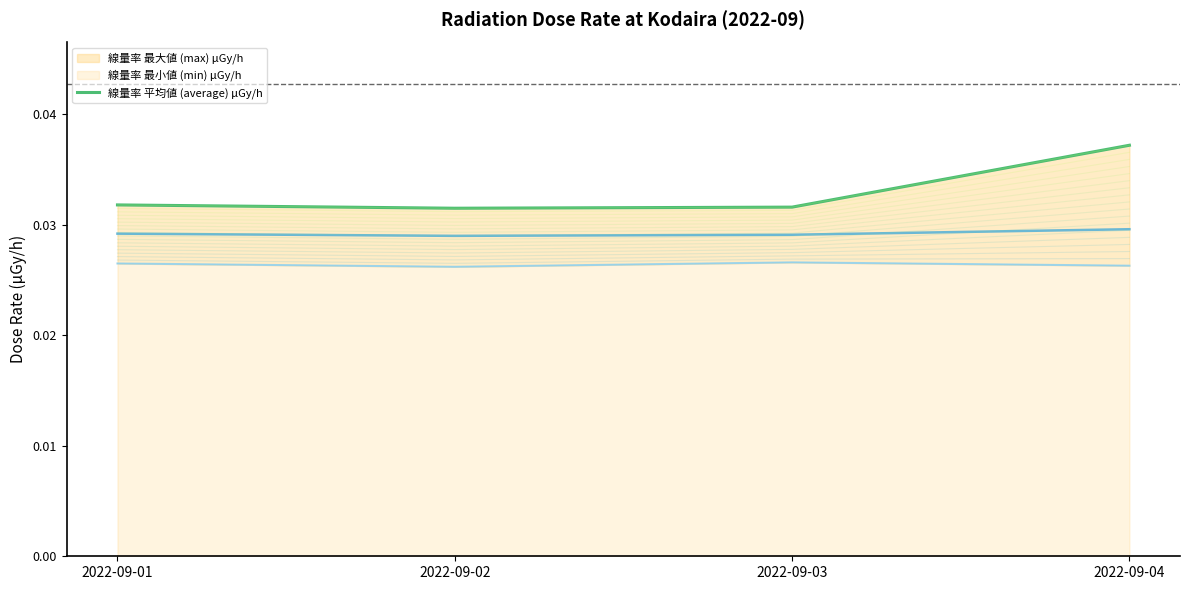

Is it true that 線量率 平均値 (average) μGy/h equals 0.0 at 2022-09-01?

True